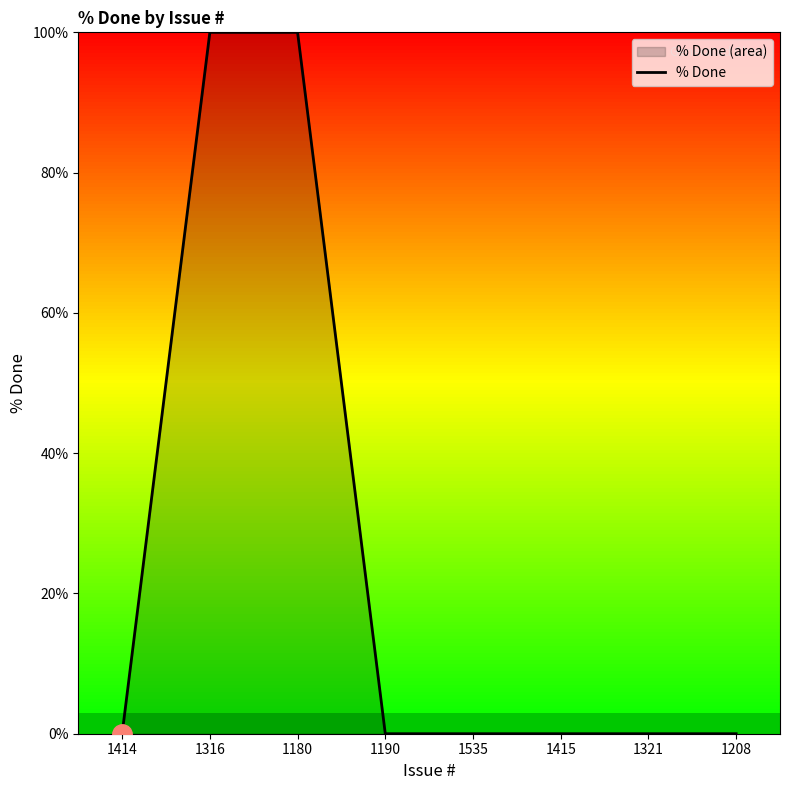

List the labels in order of value, largest first.

1316, 1180, 1414, 1190, 1535, 1415, 1321, 1208